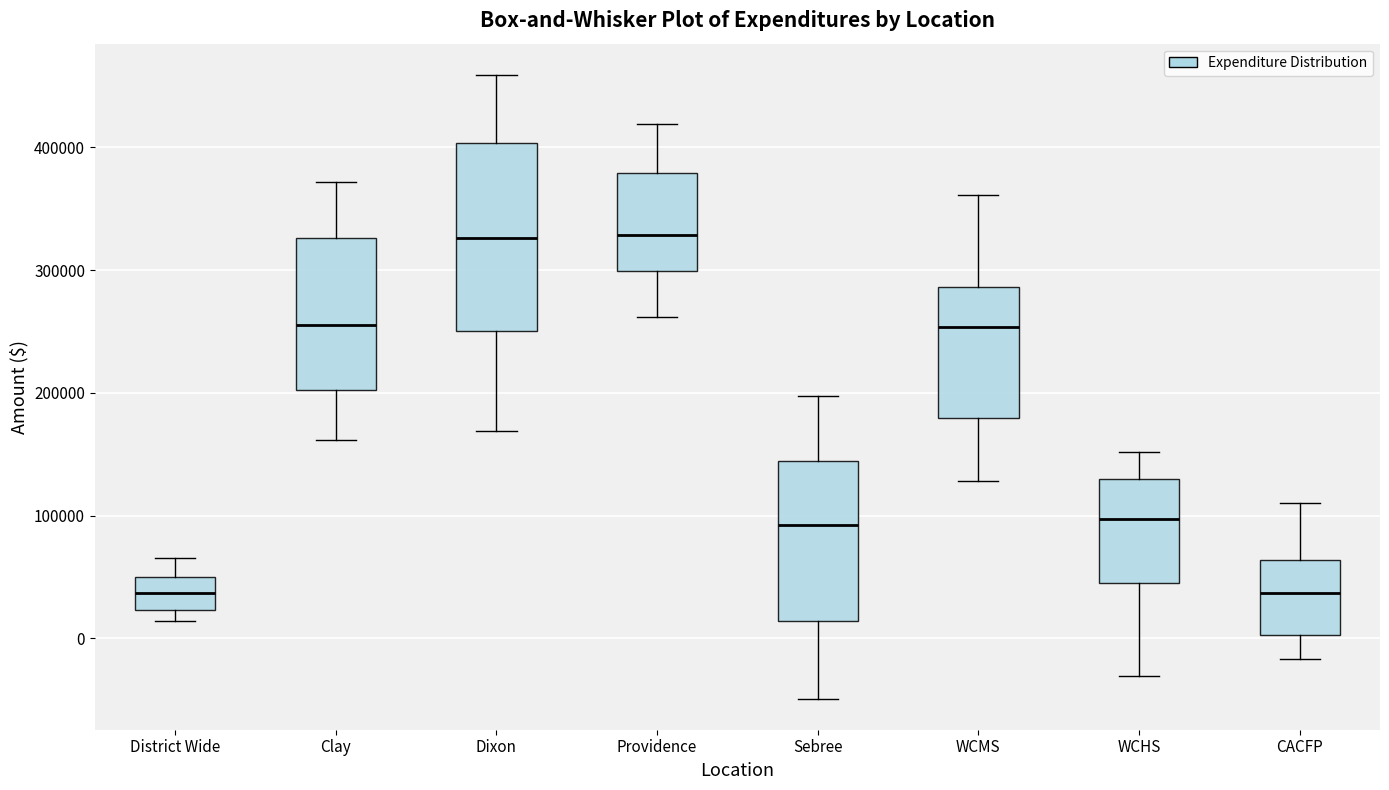

Where is the lower edge of the box for WCMS on the y-axis? The values are not printed on the chart, so give them approximately, as read against the axis.

180000